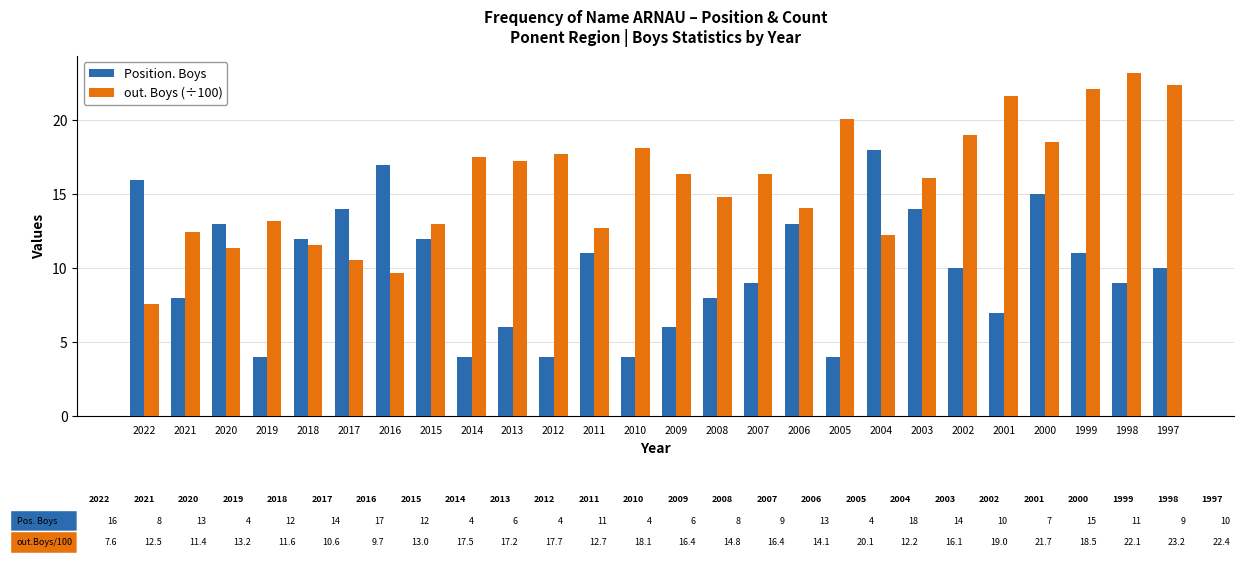

At which category does the chart reach its peak across all series?

1998